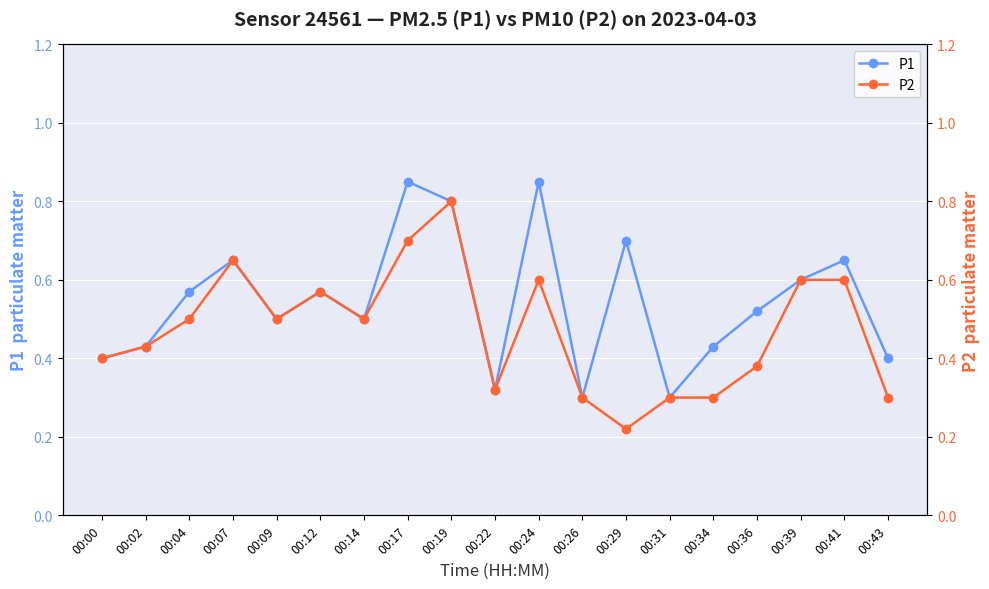

What is the highest value of the P1 series?

0.8